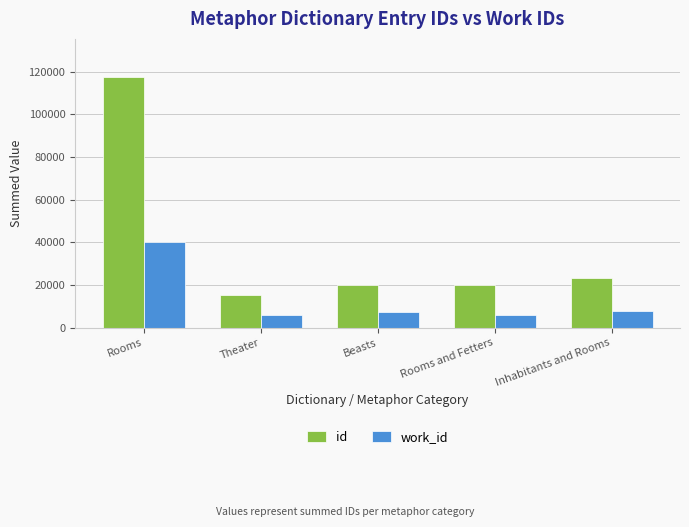

Count the number of categories in the chart.

5